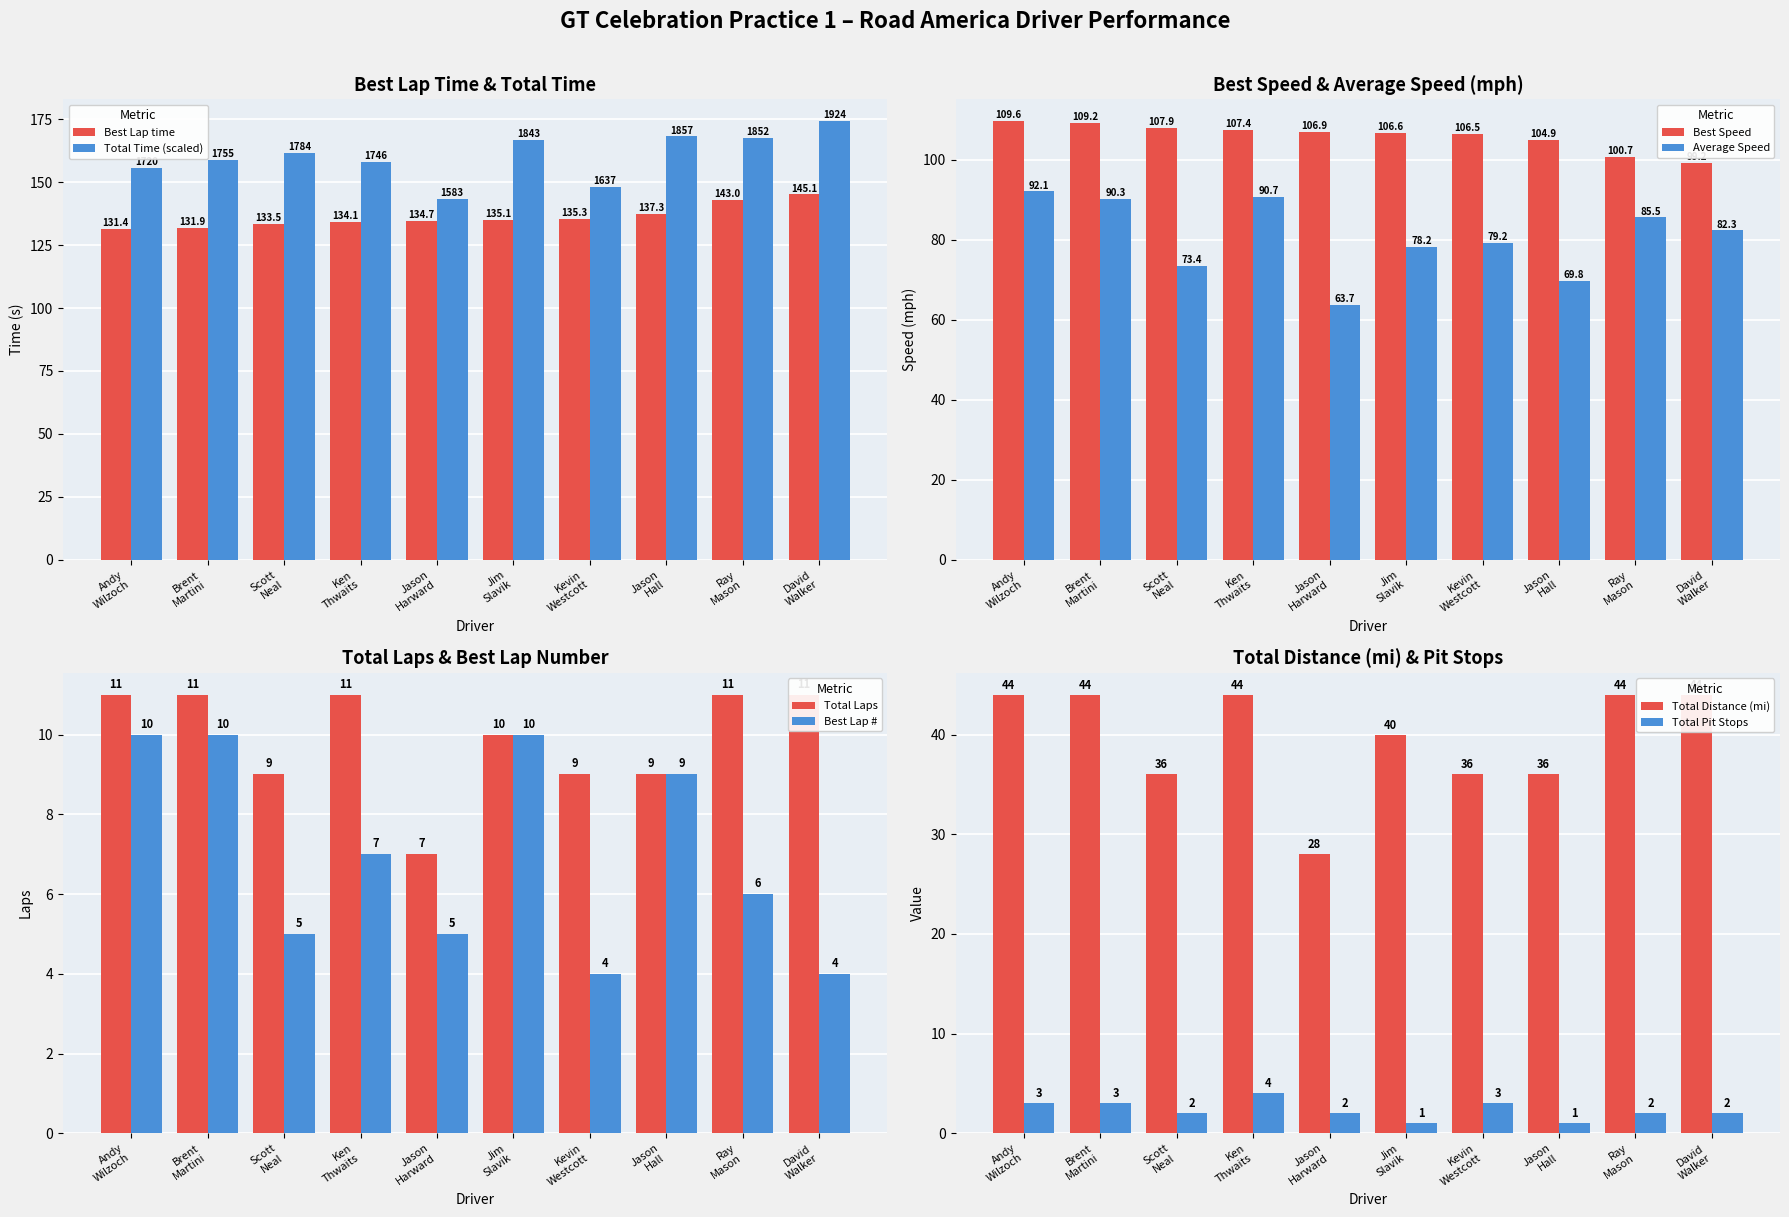

How many values in the Best Lap time series exceed 135?

5